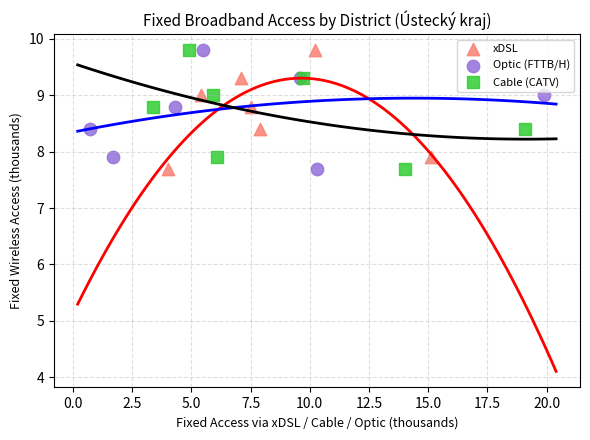

What are all the series names shown in the legend?

xDSL, Optic (FTTB/H), Cable (CATV)